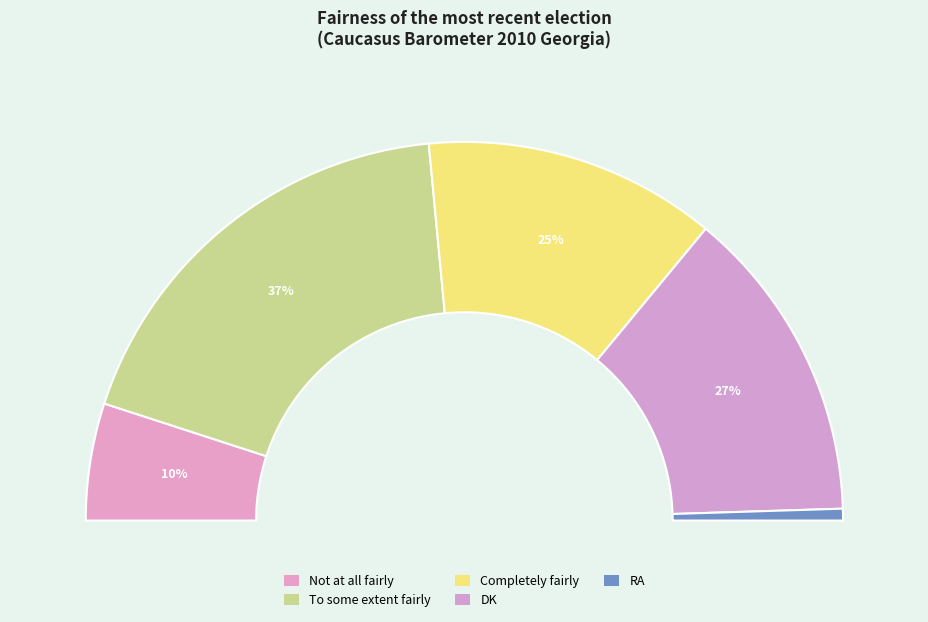

Which category has the smallest portion of the pie?

RA